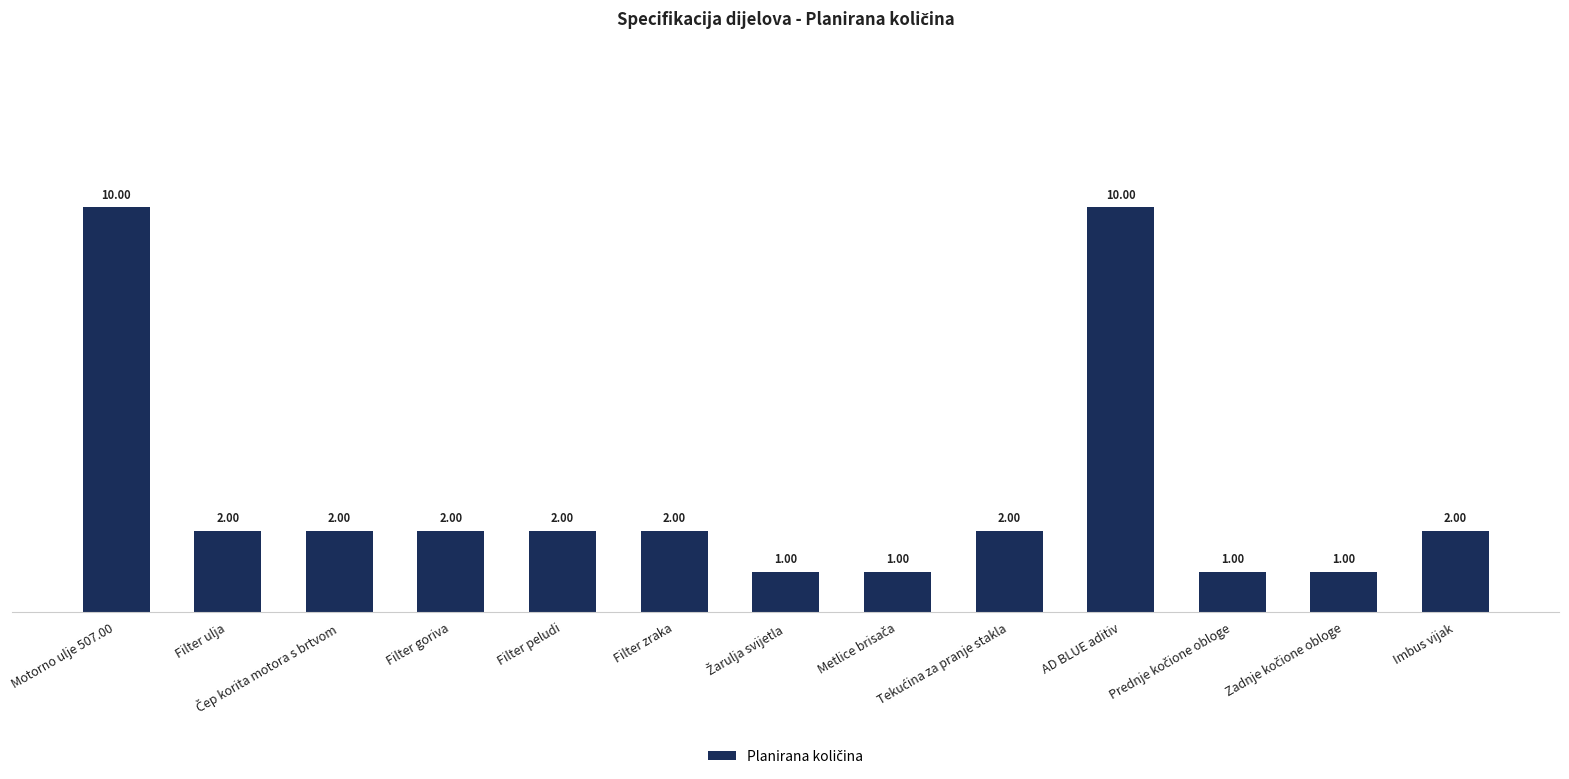

True or false: the data shows 4 at Filter goriva.

False